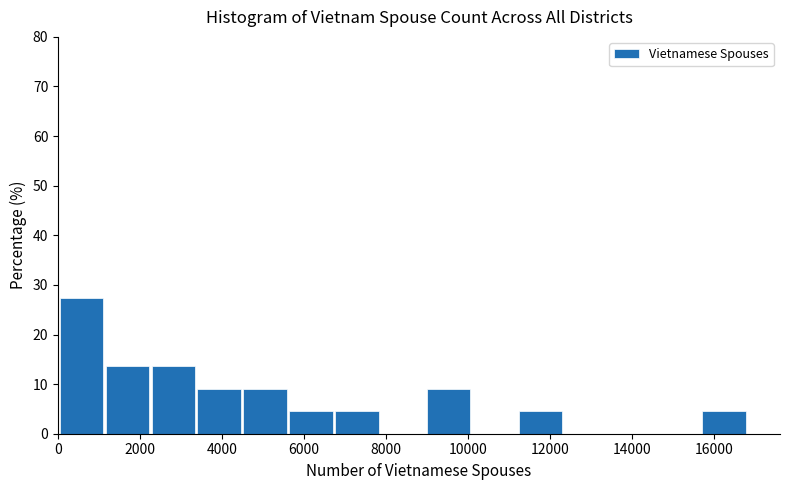

Reading left to right, transcribe this chart: for each bar, give the range it covers on the x-axis and its height. Neither the bar edges nor the heights are printed on the chart, so give them approximately, as read against the axes.

0 to 1200: 27
1200 to 2200: 14
2200 to 3400: 14
3400 to 4600: 9
4600 to 5600: 9
5600 to 6800: 5
6800 to 7800: 5
7800 to 9000: 0
9000 to 10200: 9
10200 to 11200: 0
11200 to 12400: 5
12400 to 13400: 0
13400 to 14600: 0
14600 to 15800: 0
15800 to 16800: 5